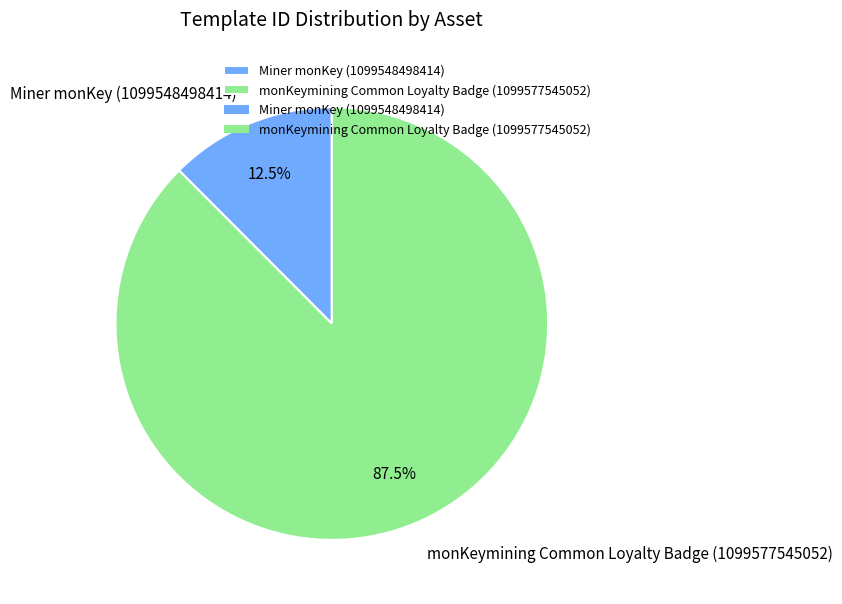

Approximately how many times larger is the value at monKeymining Common Loyalty Badge (1099577545052) compared to Miner monKey (1099548498414)?

7.0